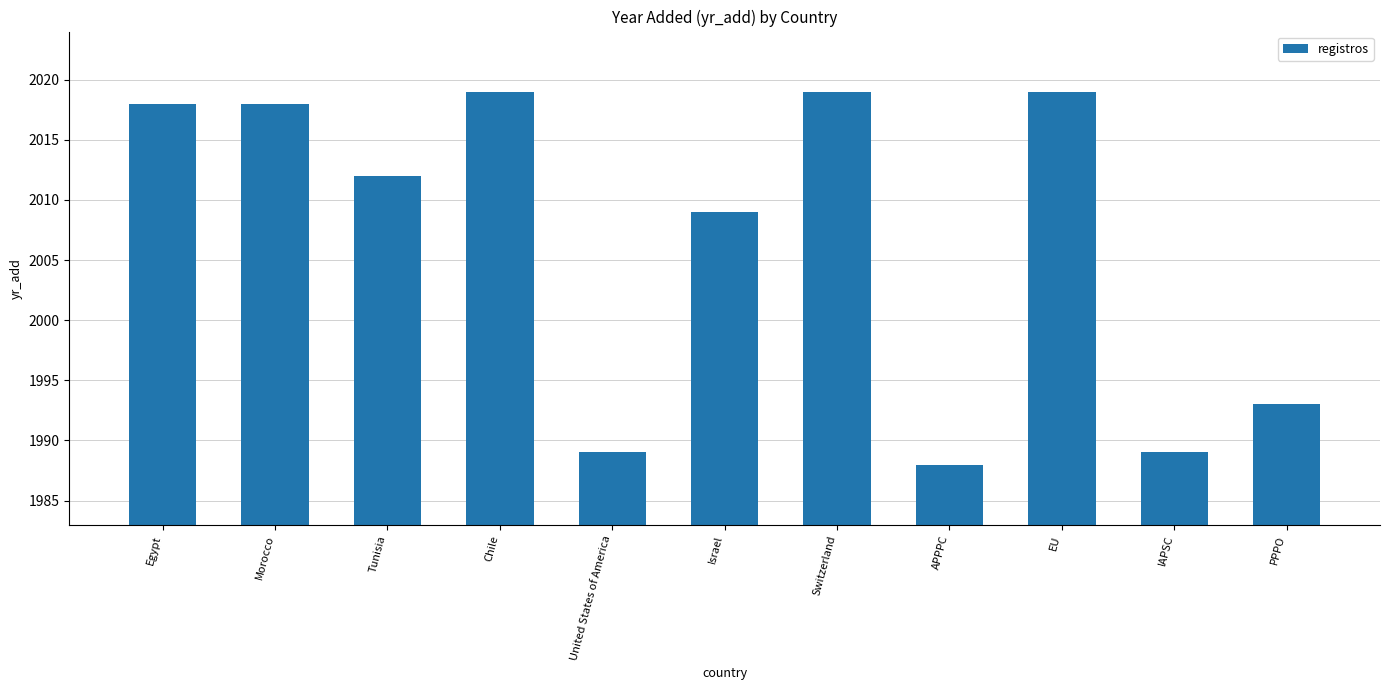

What is the sum of all values?

22073